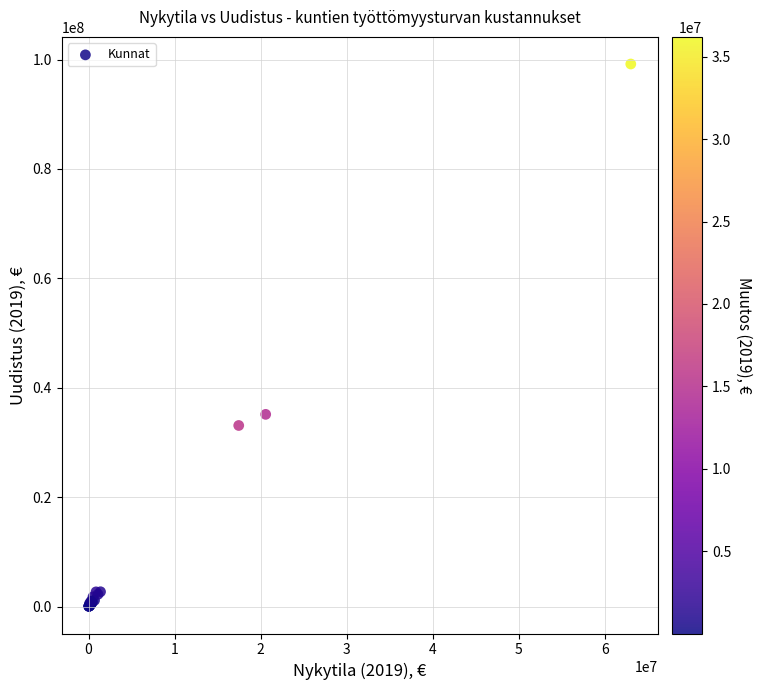

What Y value in the scatter plot is closest to 49610180?

35137061.3